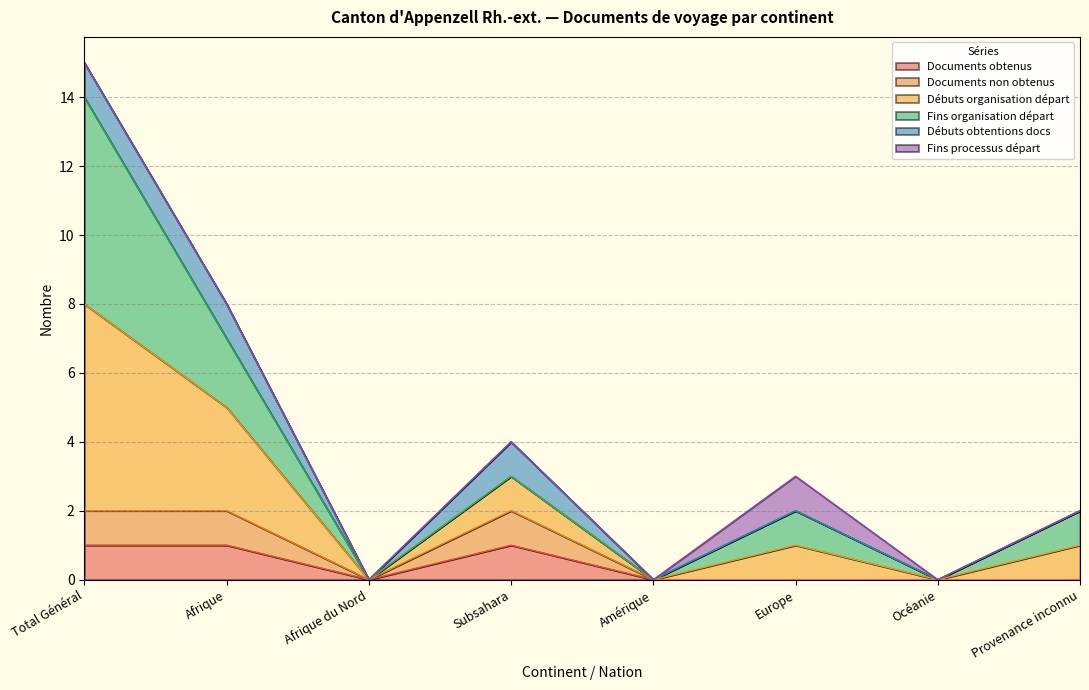

Is it true that Documents obtenus equals 0 at Provenance inconnu?

False